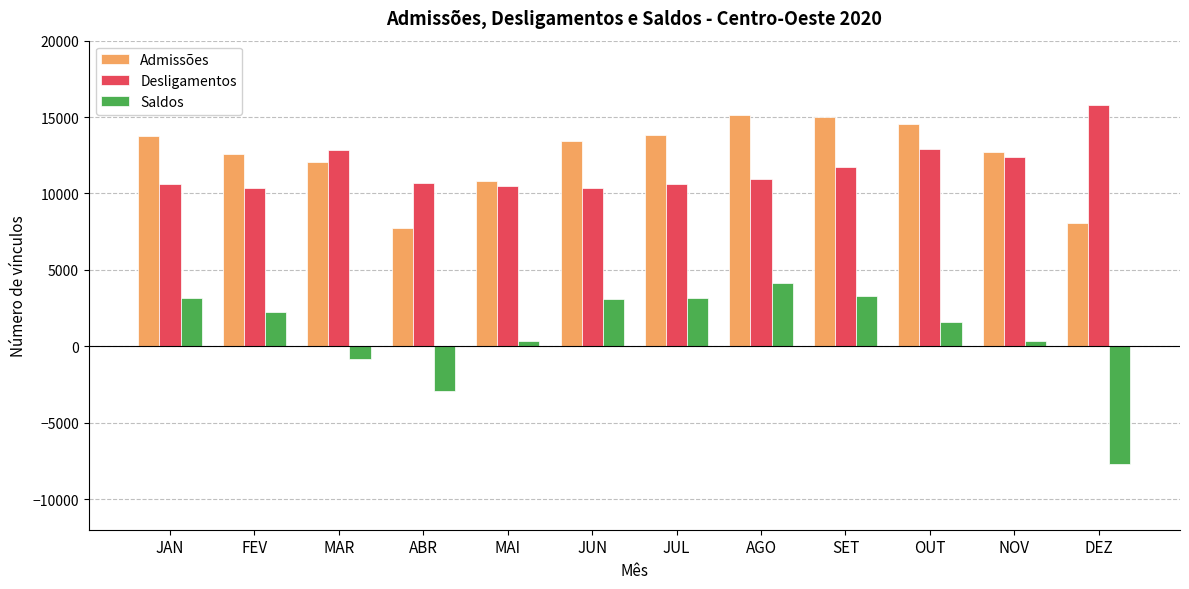

What is the difference between the maximum and minimum values in the Desligamentos series?

5447